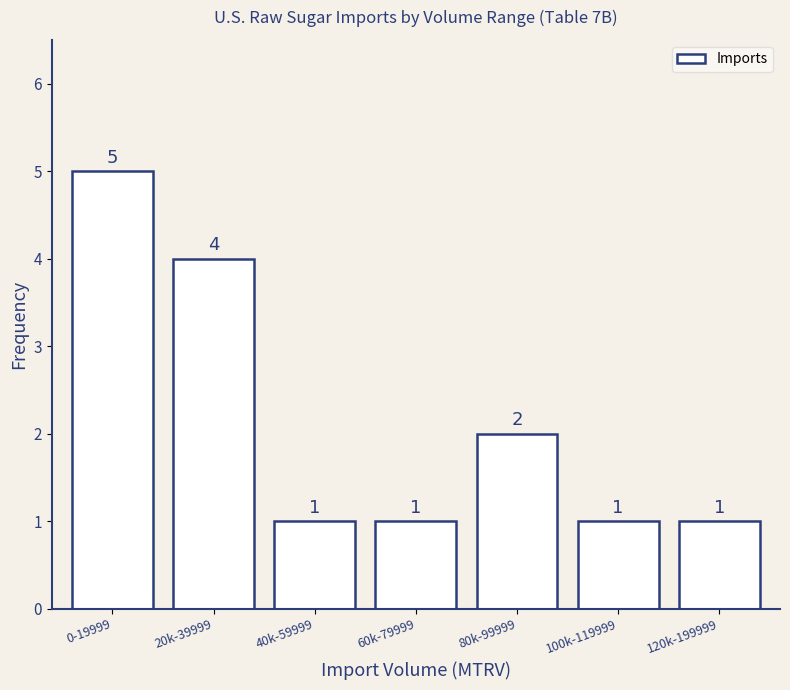

Reading left to right, extract all data points from this chart.

5	4	1	1	2	1	1